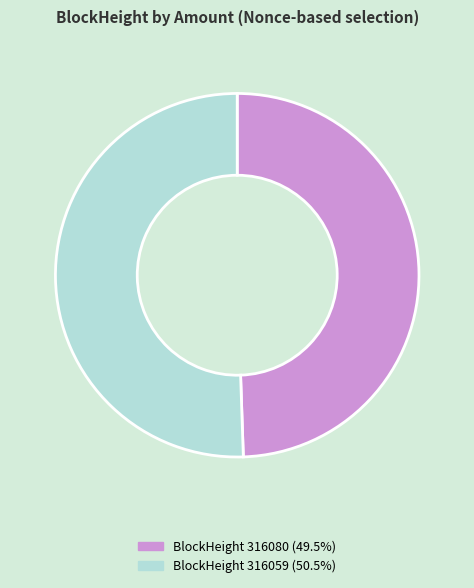

Does any single category account for the majority?

Yes